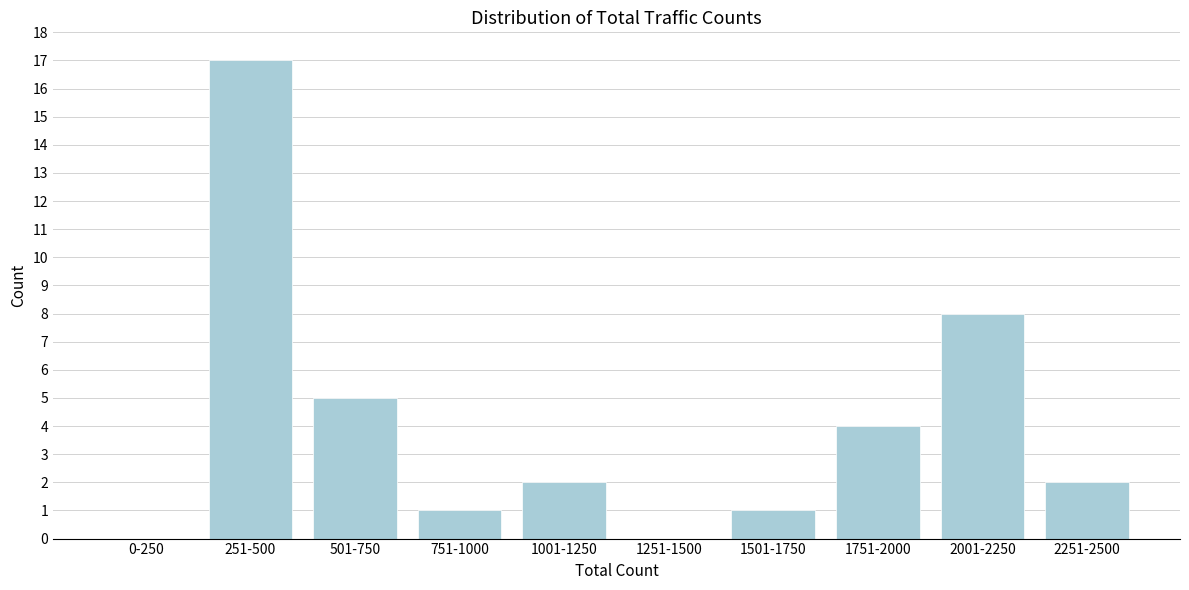

Which category has the highest value across all series?

251-500